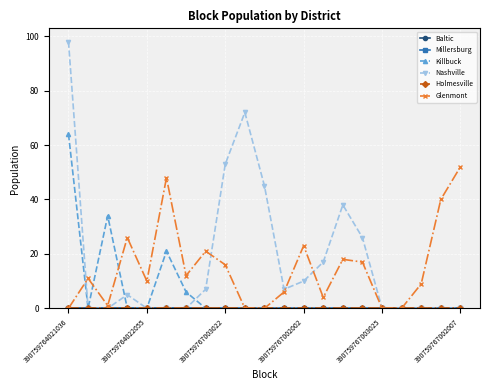

How many lines are shown in the chart?

6